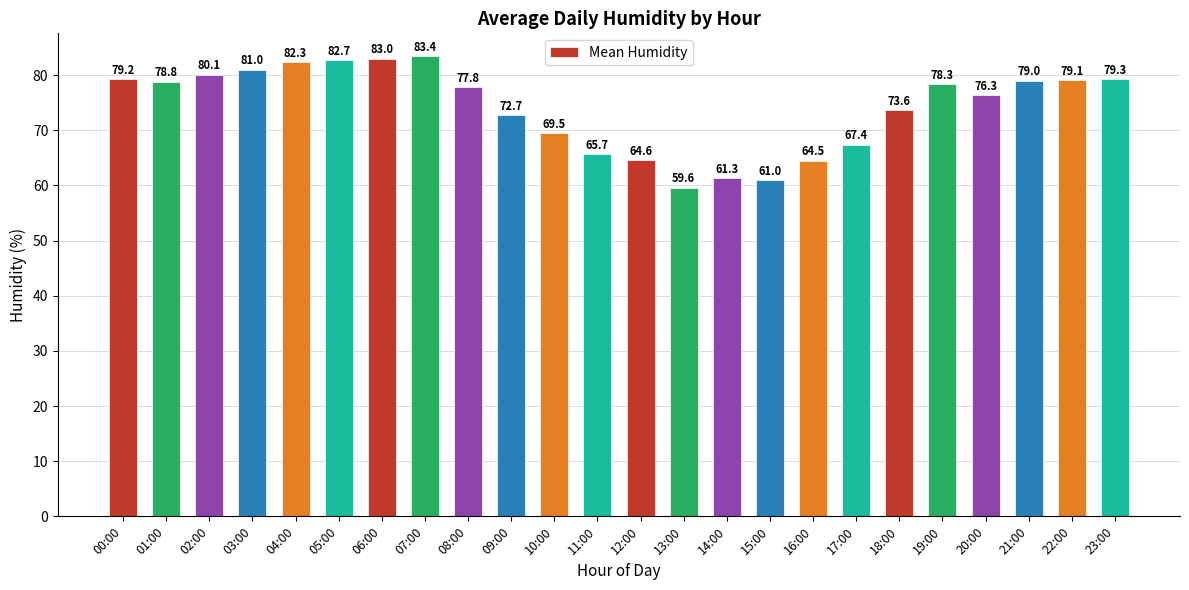

List the labels in order of value, smallest first.

13:00, 15:00, 14:00, 16:00, 12:00, 11:00, 17:00, 10:00, 09:00, 18:00, 20:00, 08:00, 19:00, 01:00, 21:00, 22:00, 00:00, 23:00, 02:00, 03:00, 04:00, 05:00, 06:00, 07:00